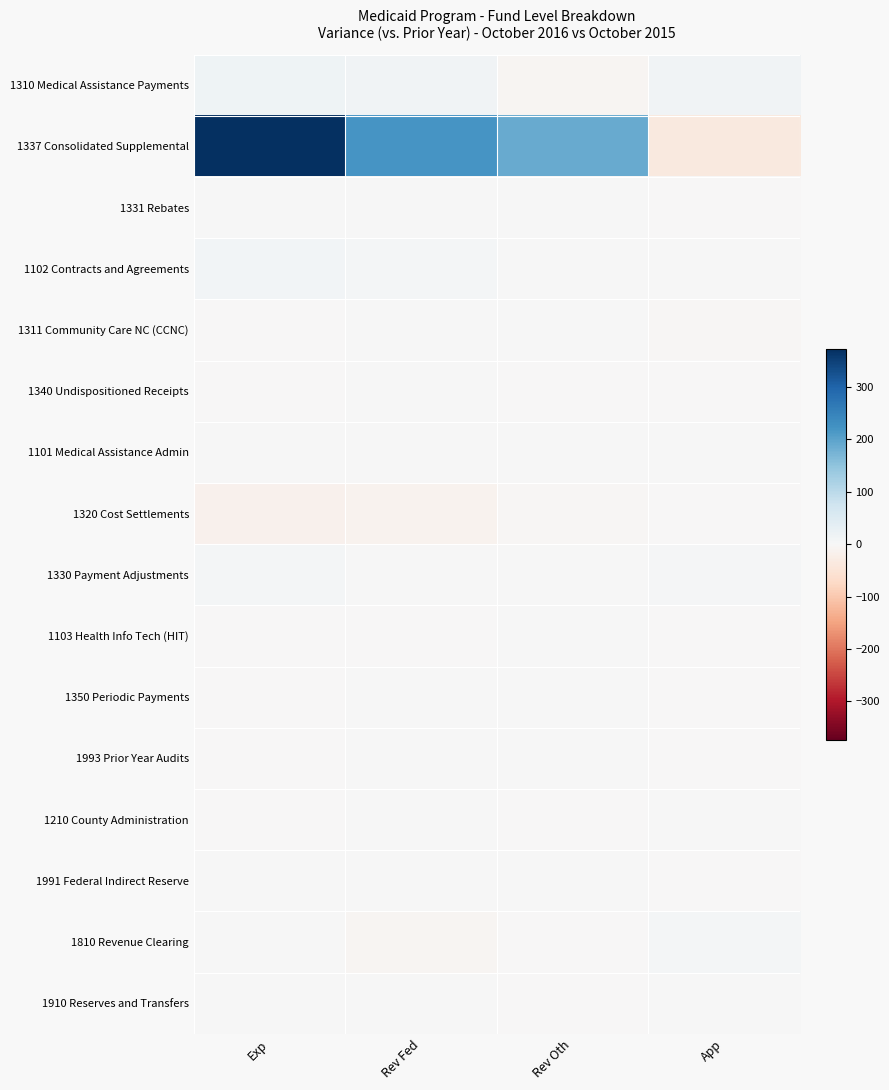

Reading left to right, what are all the values shown in this chart?

1310 Medical Assistance Payments: Exp=17.3	Rev Fed=13.7	Rev Oth=-8.2	App=11.8
1337 Consolidated Supplemental: Exp=373.3	Rev Fed=221.4	Rev Oth=188.0	App=-36.2
1331 Rebates: Exp=0.1	Rev Fed=2.7	Rev Oth=0.0	App=-2.6
1102 Contracts and Agreements: Exp=9.5	Rev Fed=6.4	Rev Oth=1.3	App=1.7
1311 Community Care NC (CCNC): Exp=-2.3	Rev Fed=1.0	Rev Oth=0.0	App=-3.3
1340 Undispositioned Receipts: Exp=-2.7	Rev Fed=0.0	Rev Oth=-0.6	App=-2.1
1101 Medical Assistance Admin: Exp=0.8	Rev Fed=0.4	Rev Oth=0.0	App=0.3
1320 Cost Settlements: Exp=-17.0	Rev Fed=-12.9	Rev Oth=-3.6	App=-0.6
1330 Payment Adjustments: Exp=7.5	Rev Fed=2.1	Rev Oth=0.0	App=5.4
1103 Health Info Tech (HIT): Exp=-1.6	Rev Fed=-1.6	Rev Oth=0.0	App=-0.0
1350 Periodic Payments: Exp=-0.2	Rev Fed=0.0	Rev Oth=0.0	App=-0.2
1993 Prior Year Audits: Exp=-0.2	Rev Fed=1.9	Rev Oth=0.0	App=-2.1
1210 County Administration: Exp=-0.0	Rev Fed=0.0	Rev Oth=-0.0	App=0.0
1991 Federal Indirect Reserve: Exp=0.0	Rev Fed=0.0	Rev Oth=0.0	App=-0.0
1810 Revenue Clearing: Exp=0.0	Rev Fed=-8.6	Rev Oth=-0.0	App=8.6
1910 Reserves and Transfers: Exp=0.0	Rev Fed=0.0	Rev Oth=-1.5	App=1.5